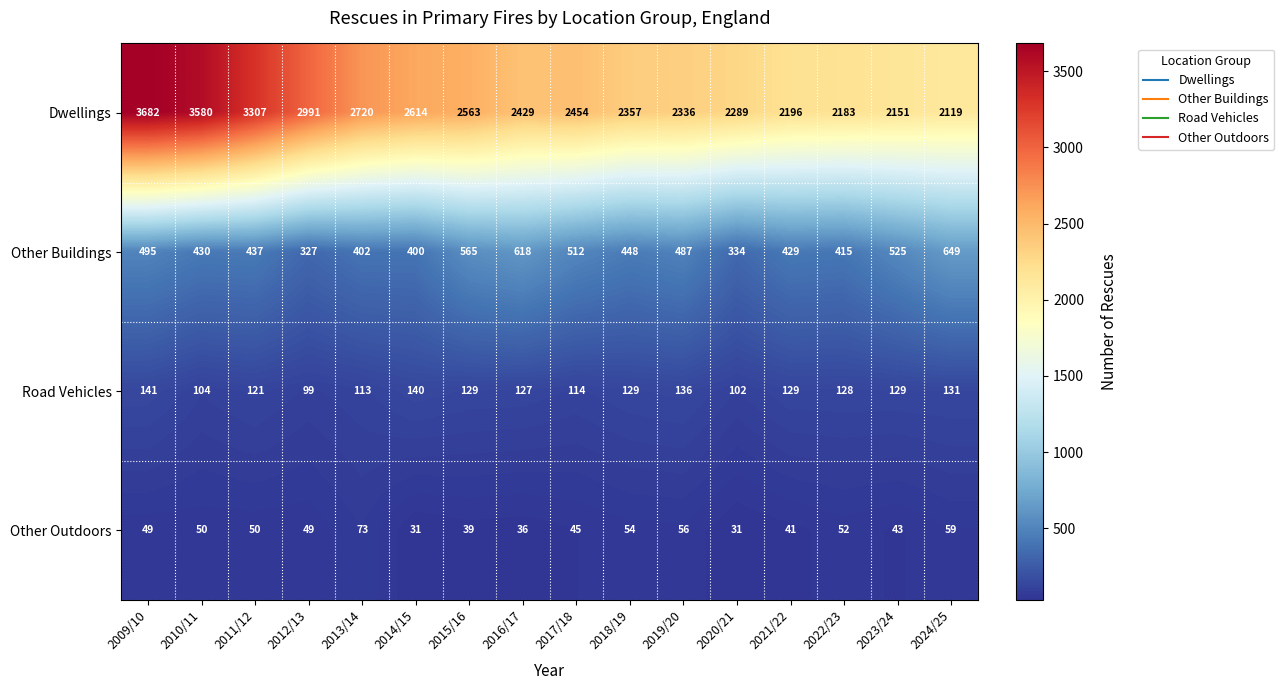

Where is Other Buildings nearest to the value 488?

2019/20